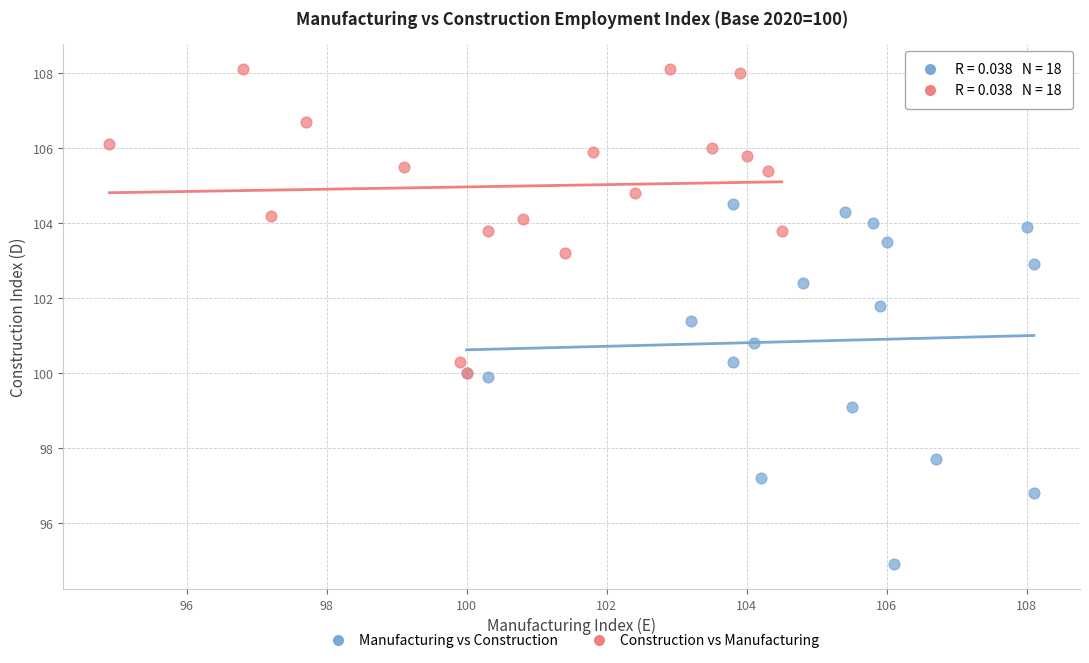

Which series contains the lowest Y value?

Manufacturing vs Construction